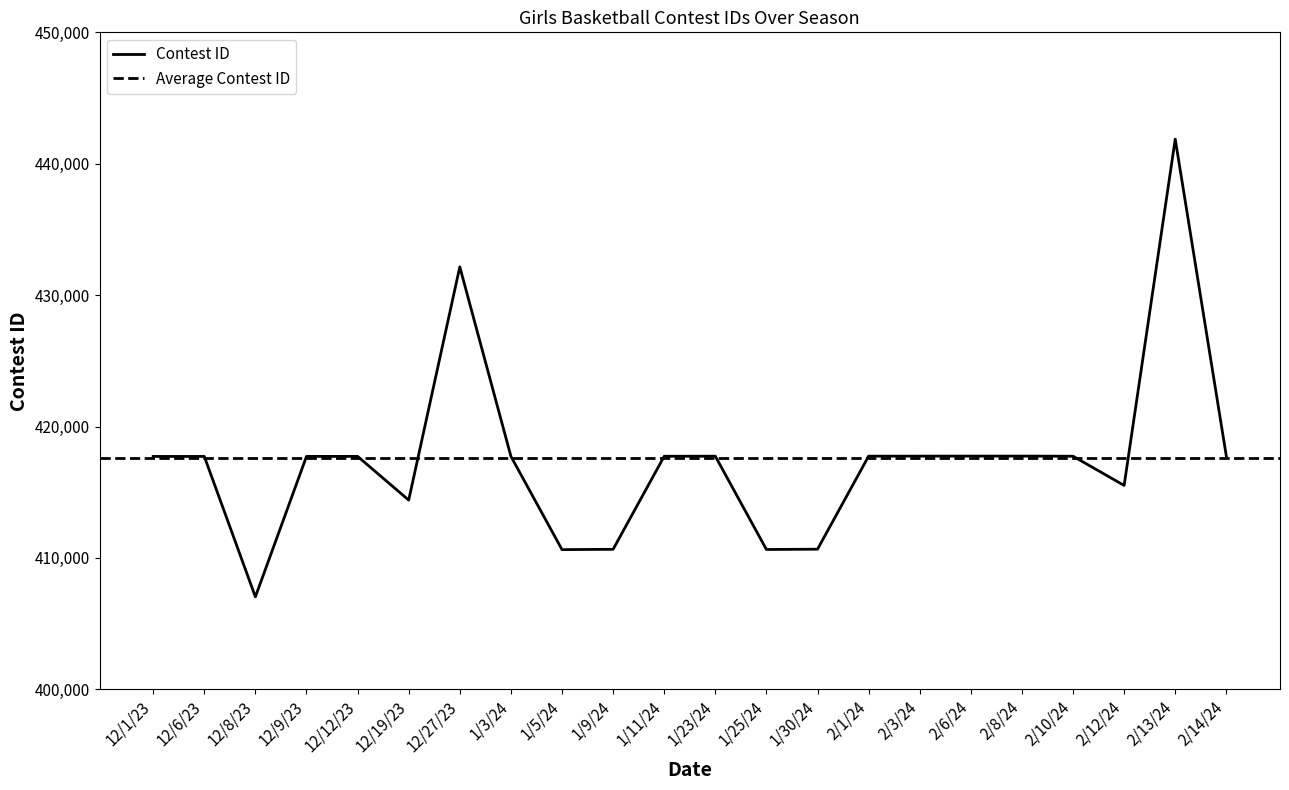

True or false: the data has more than 2 interior local peaks.

True